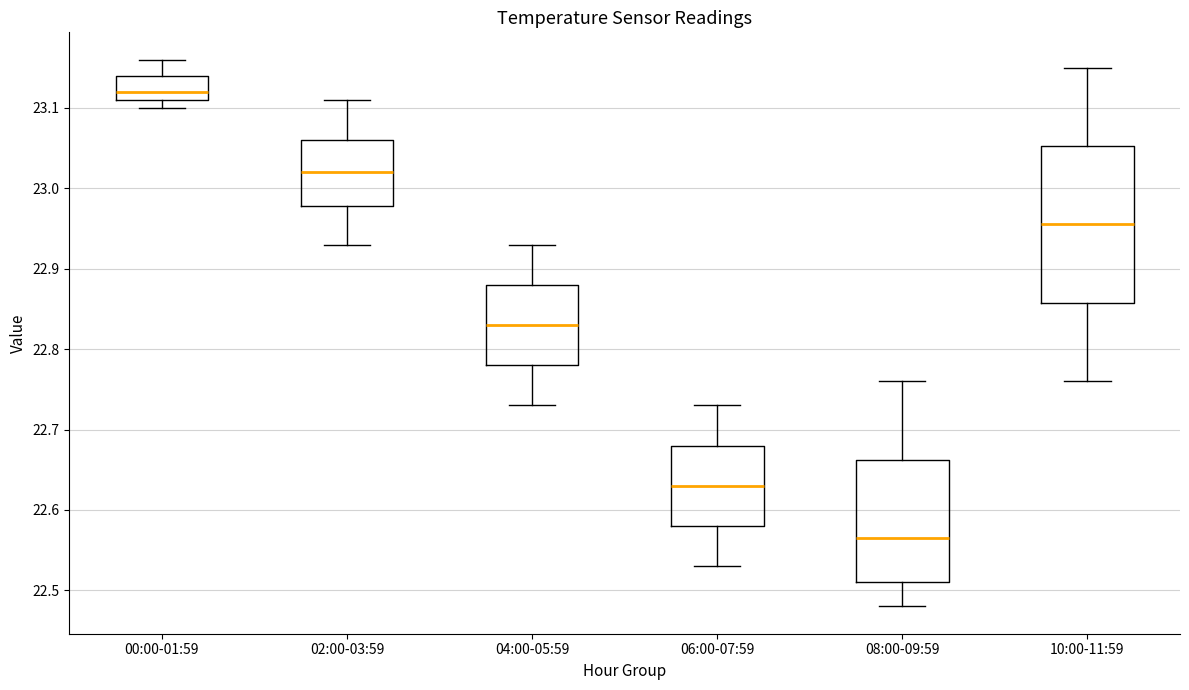

Reading left to right, transcribe this box plot: for each box, give where its median line is, the range the box spans, and where its two whiskers end, as read against the y-axis. The values are not printed on the chart, so give them approximately, as read against the axis.

00:00-01:59: median 23.12, box 23.11 to 23.14, whiskers 23.10 to 23.16
02:00-03:59: median 23.02, box 22.98 to 23.06, whiskers 22.93 to 23.11
04:00-05:59: median 22.83, box 22.78 to 22.88, whiskers 22.73 to 22.93
06:00-07:59: median 22.63, box 22.58 to 22.68, whiskers 22.53 to 22.73
08:00-09:59: median 22.57, box 22.51 to 22.66, whiskers 22.48 to 22.76
10:00-11:59: median 22.96, box 22.86 to 23.05, whiskers 22.76 to 23.15